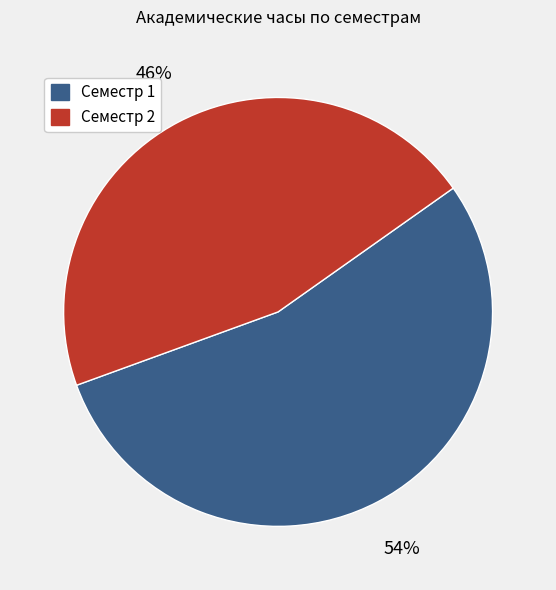

To the nearest percent, what is the difference between the largest and smallest slice percentages?

8%